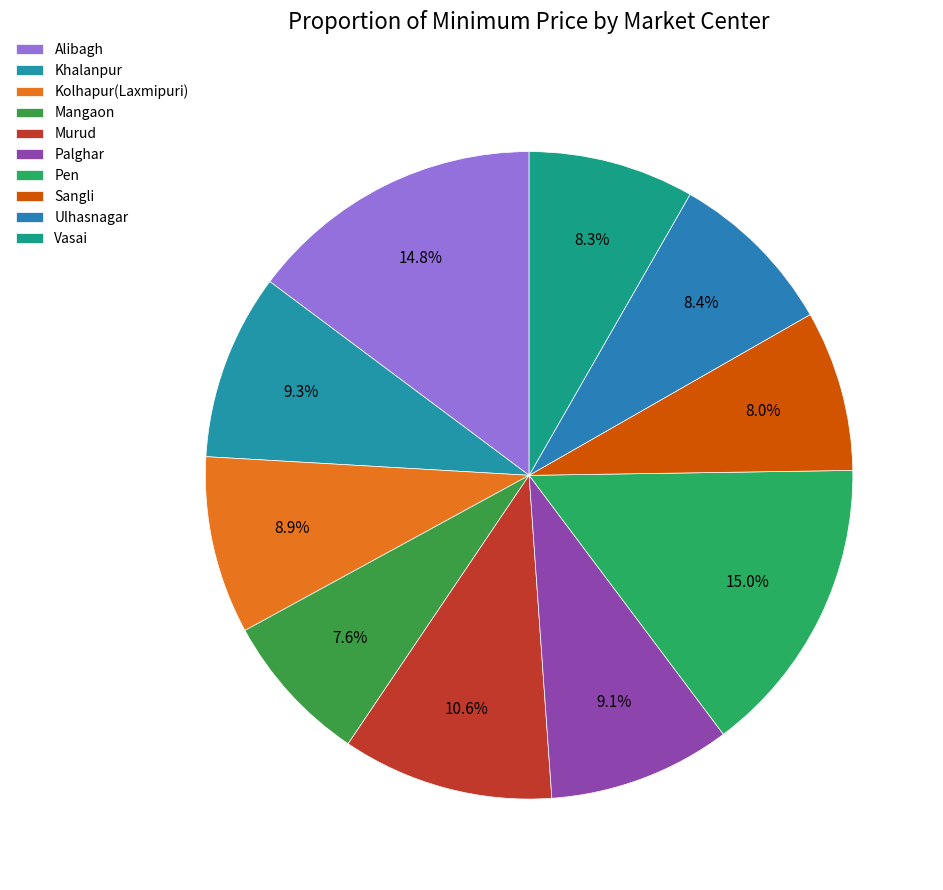

Does Vasai represent more than half of the total?

No